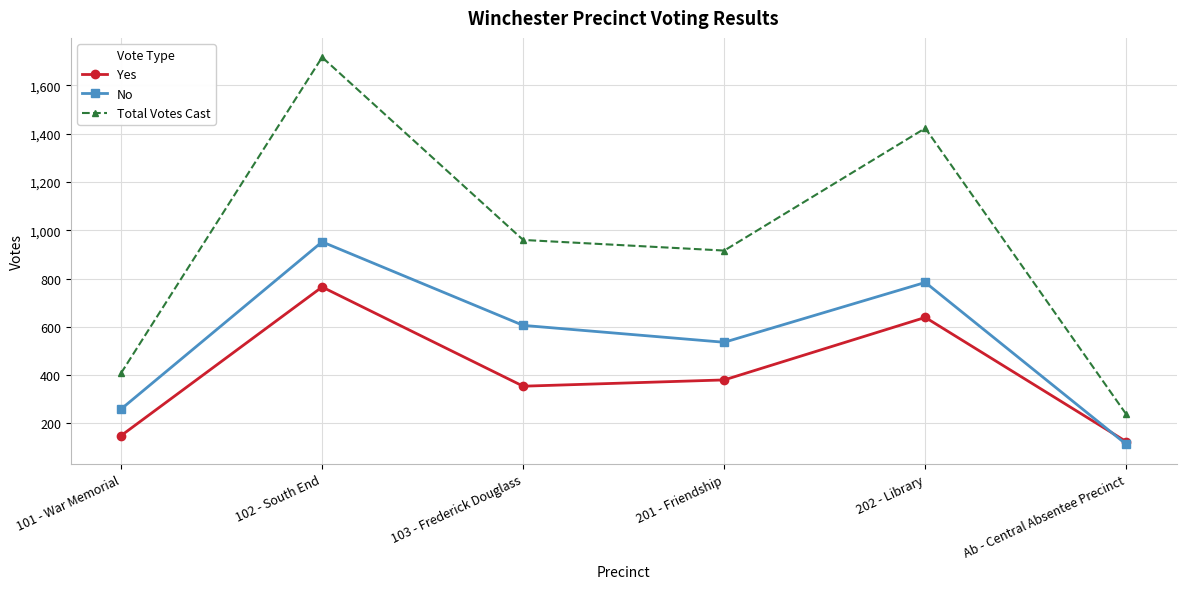

Where is the first local minimum for No?

201 - Friendship